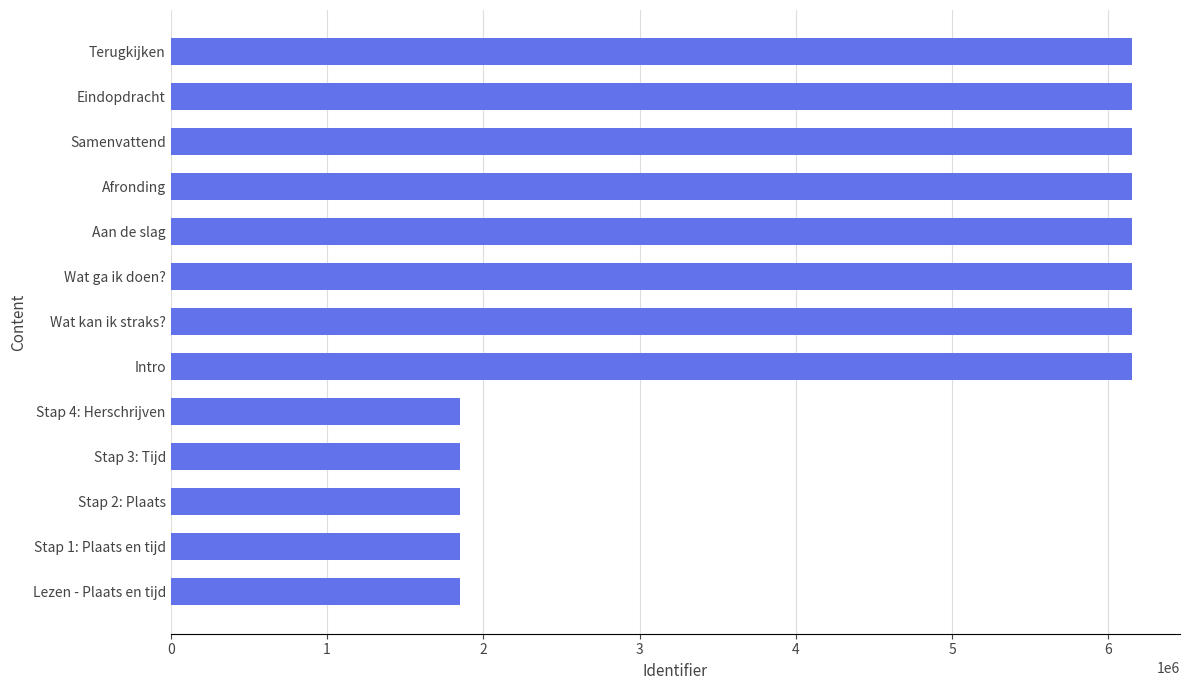

The chart shows a value of 2680154 at Intro. True or false?

False